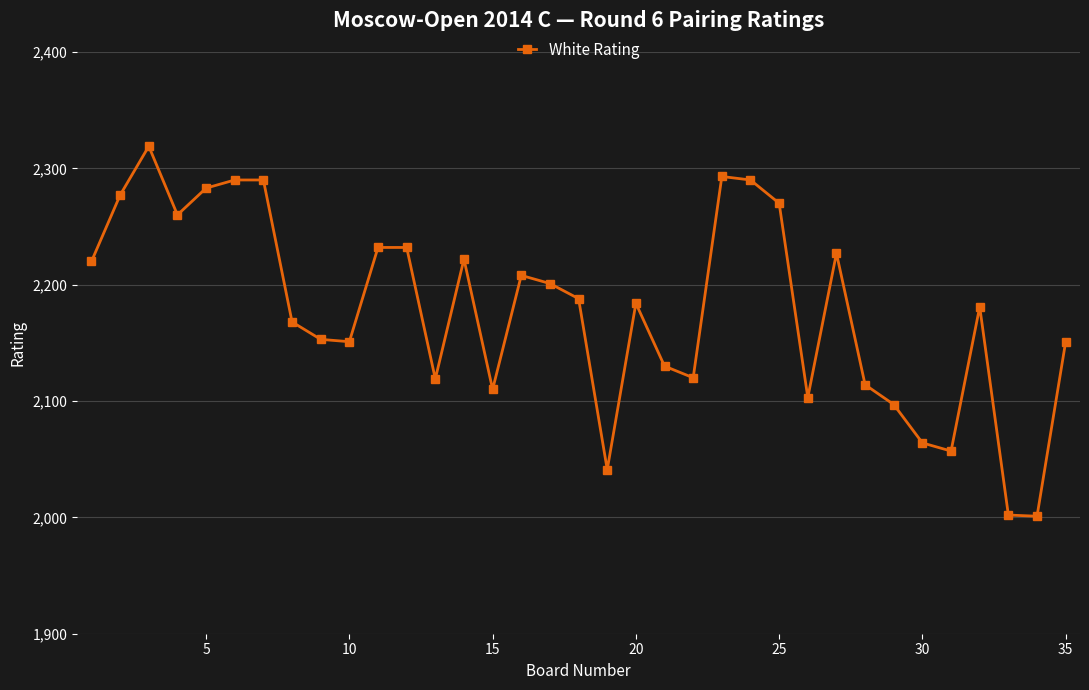

Does the chart display data point markers on the line(s)?

Yes